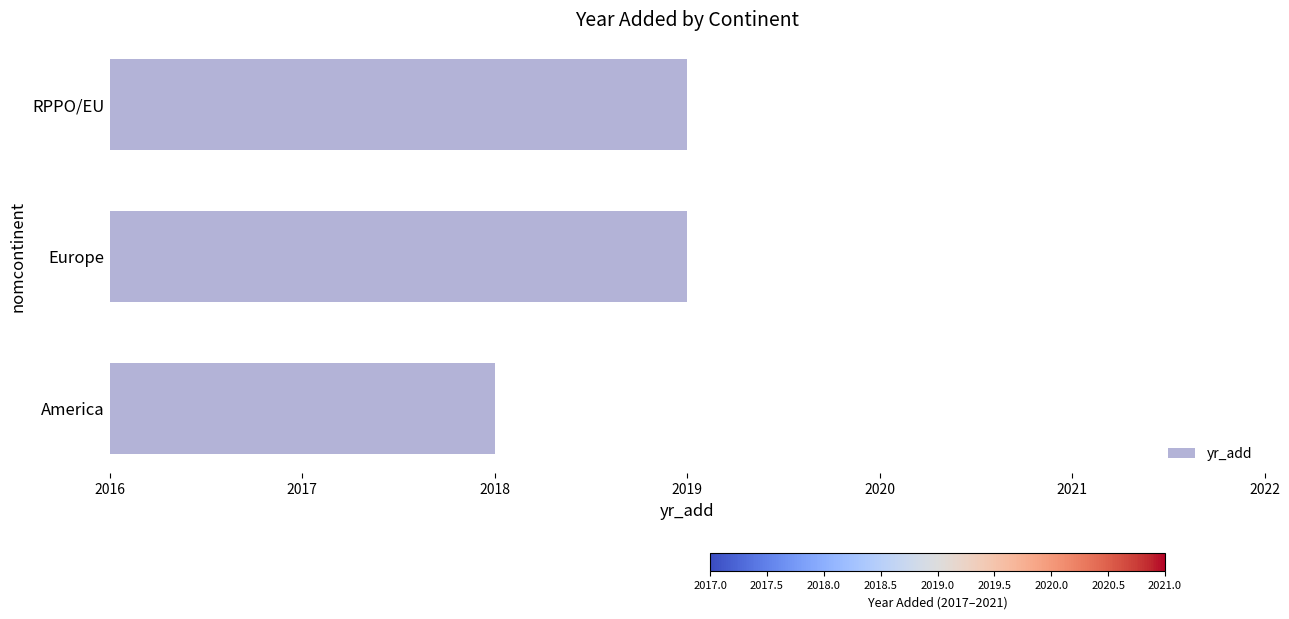

What is the greatest value displayed?

2019